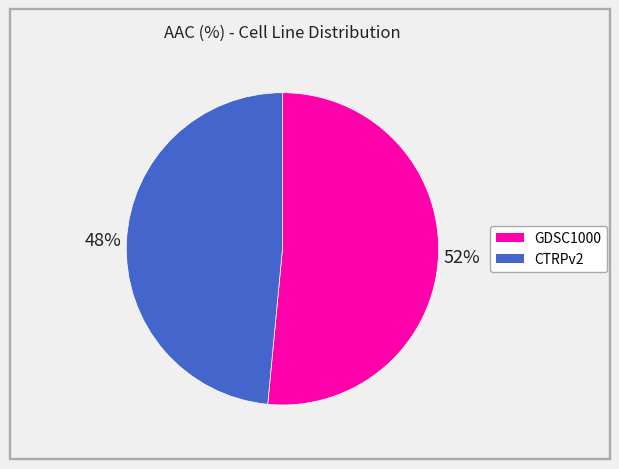

To the nearest percent, what is the combined percentage of CTRPv2 and GDSC1000?

100%